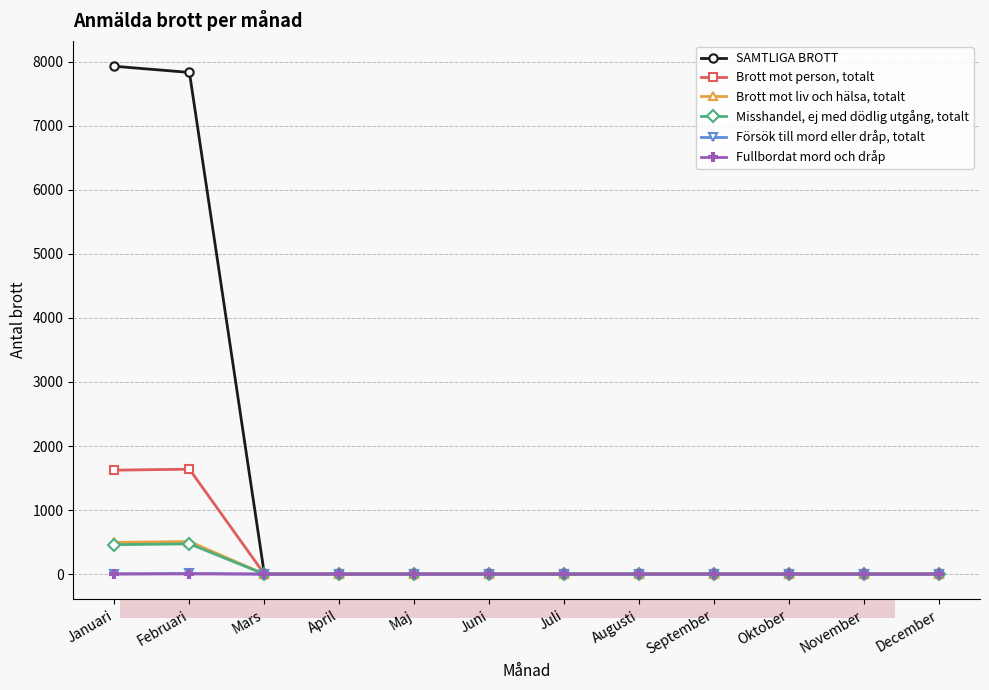

How many categories are shown in the chart?

12